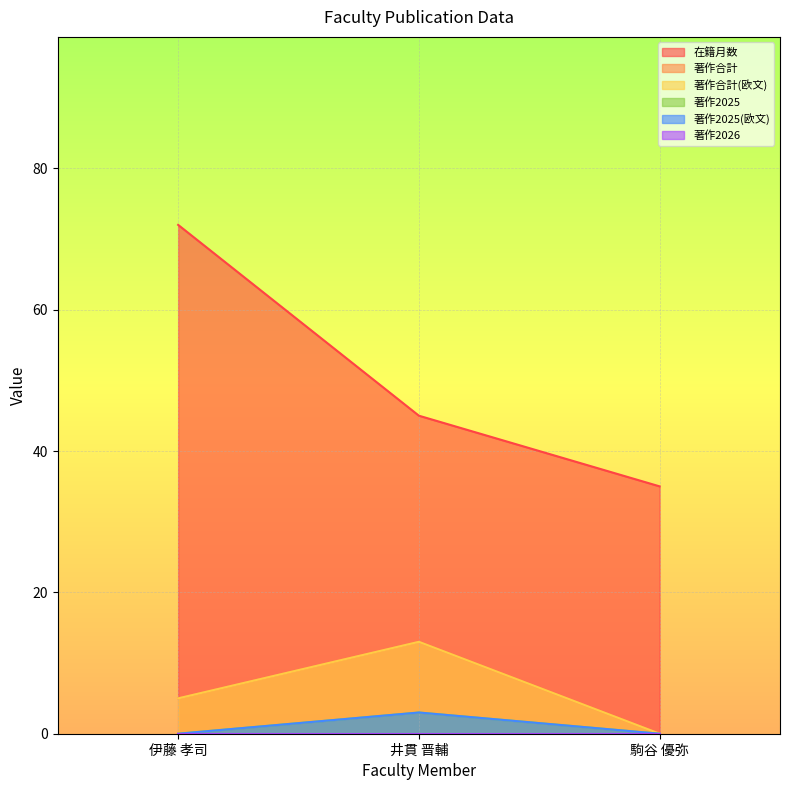

Reading right to left, list all the values displayed in this chart.

在籍月数: 35	45	72
著作合計: 0	13	5
著作合計(欧文): 0	13	5
著作2025: 0	3	0
著作2025(欧文): 0	3	0